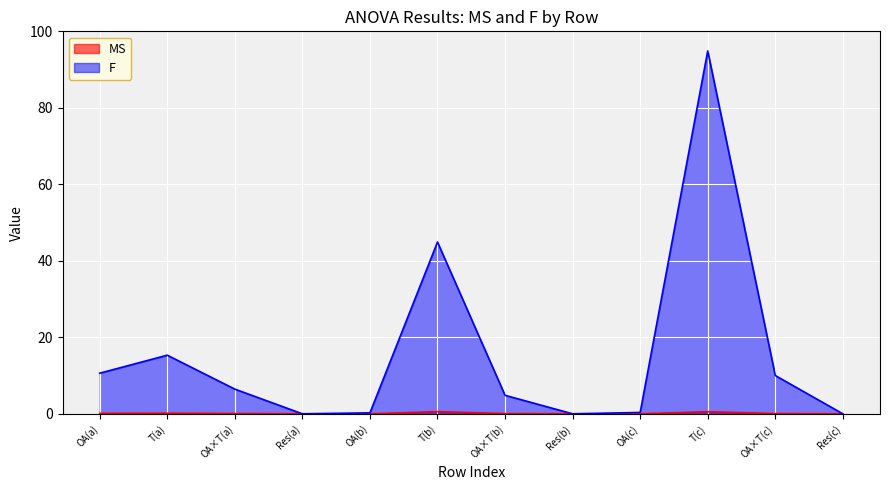

True or false: F has a value of 0.0 at Res(a).

True